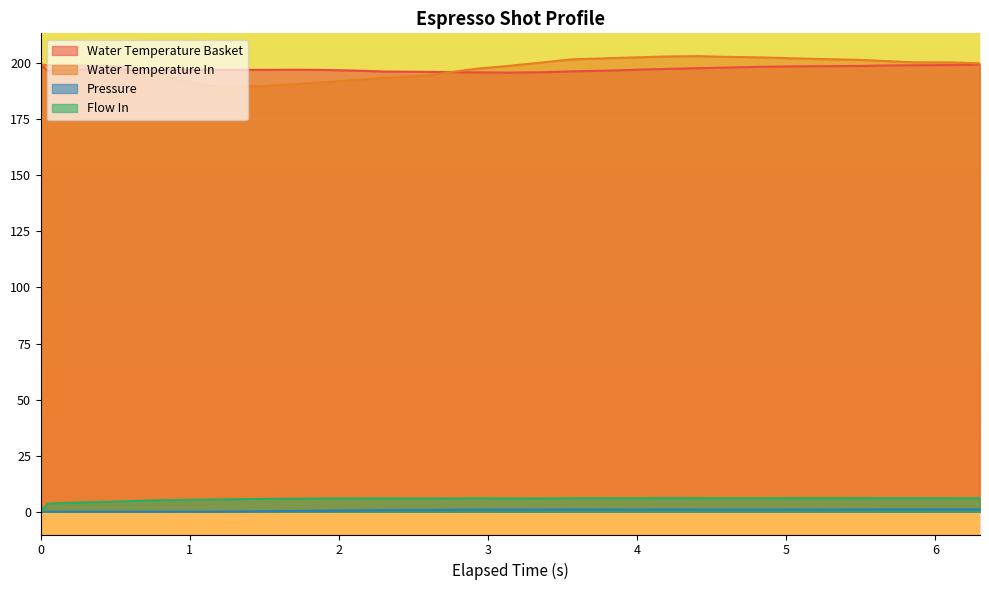

What position from the right is 1.889?

22